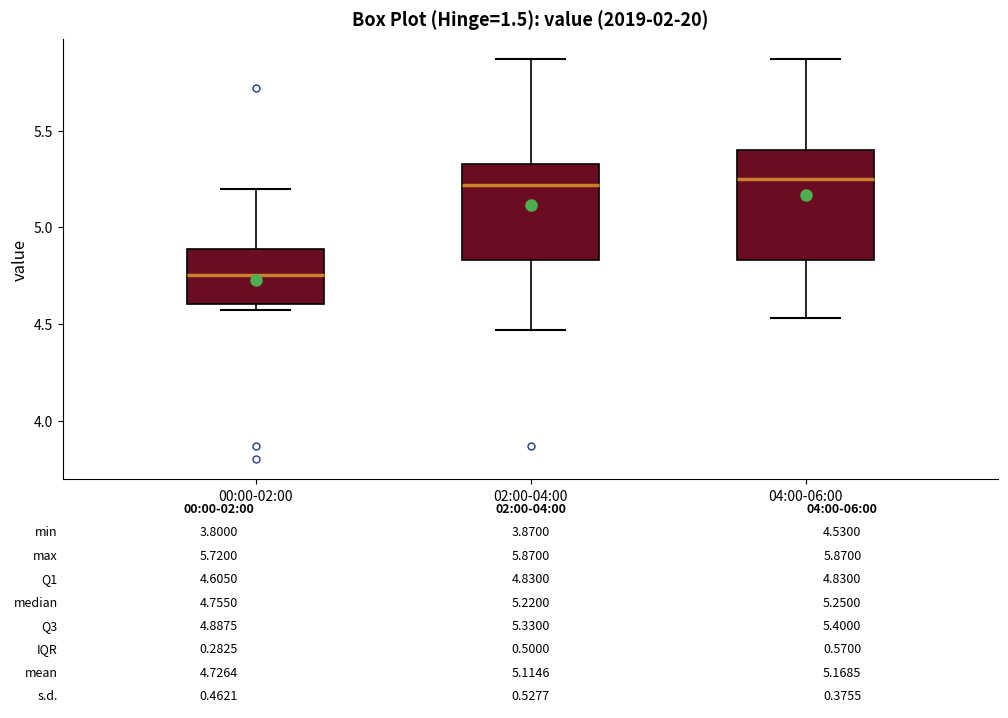

Which box is the tallest, from its lower edge to its upper edge?

04:00-06:00